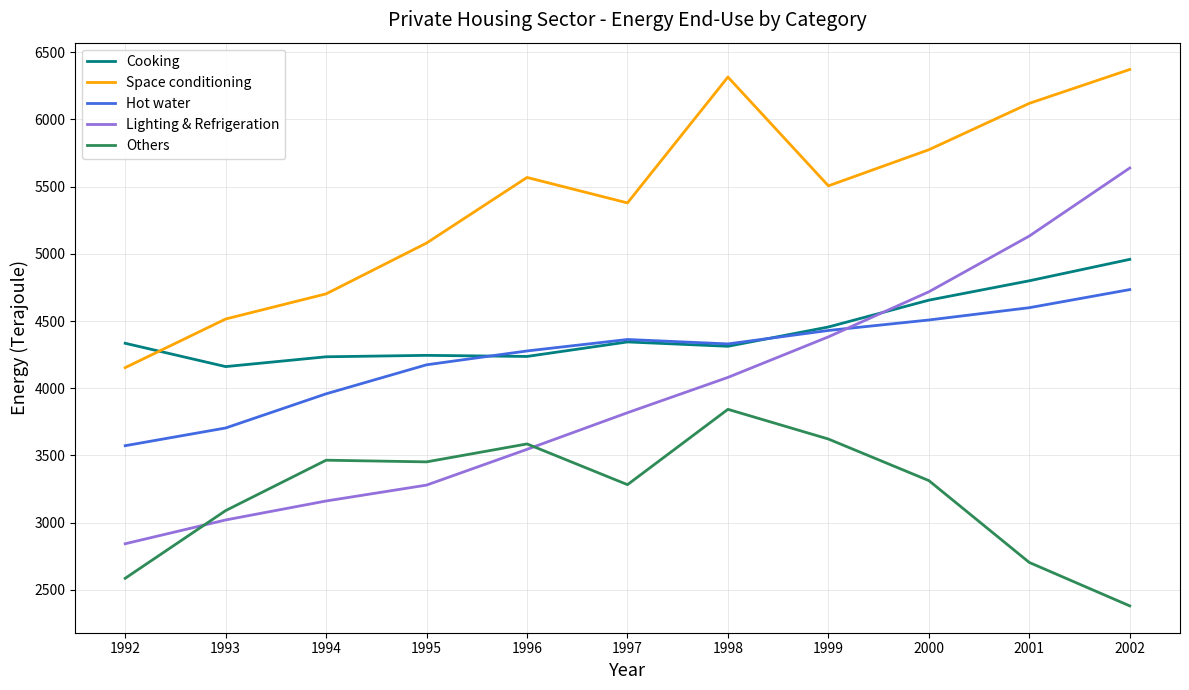

What is the highest value of the Space conditioning series?

6370.5